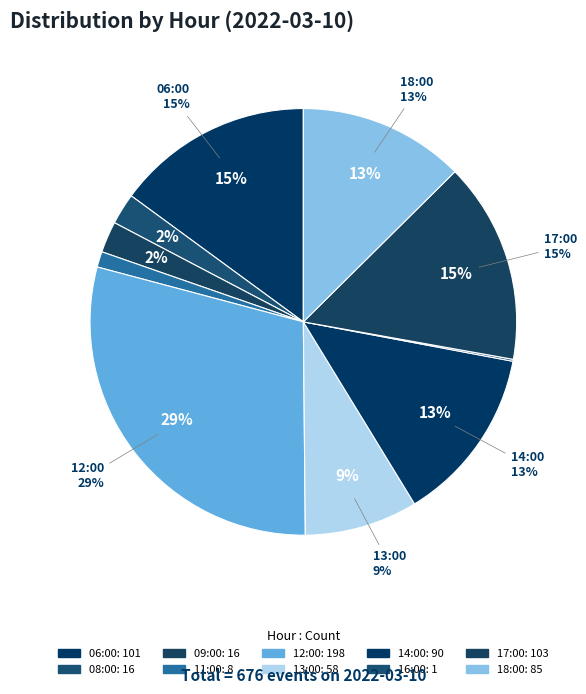

To the nearest percent, what is the combined percentage of 12:00 and 17:00?

45%